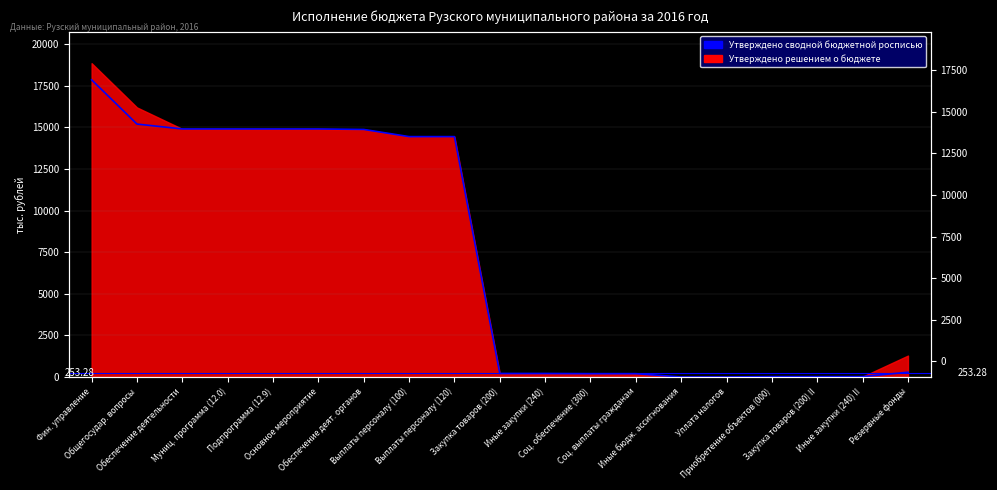

Is it true that the value at Подпрограмма (12.9) is 14900.5?

True